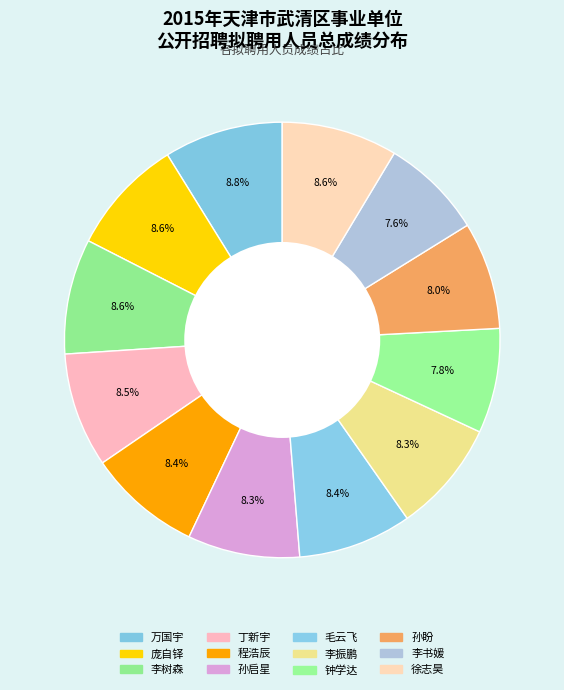

Is it true that 毛云飞 is 8% of the pie?

True